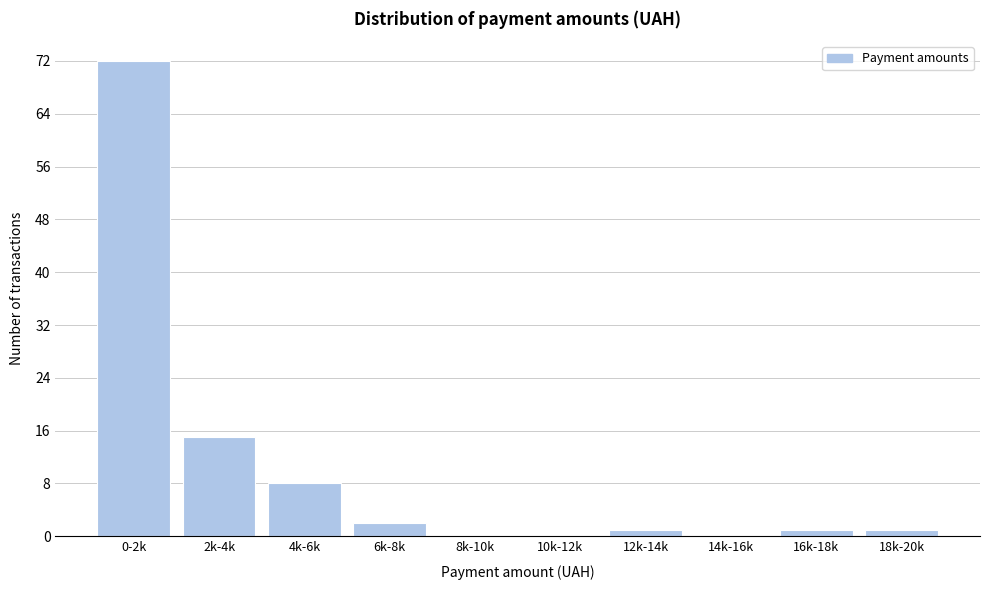

Reading left to right, extract all data points from this chart.

0-2k=72	2k-4k=15	4k-6k=8	6k-8k=2	8k-10k=0	10k-12k=0	12k-14k=1	14k-16k=0	16k-18k=1	18k-20k=1